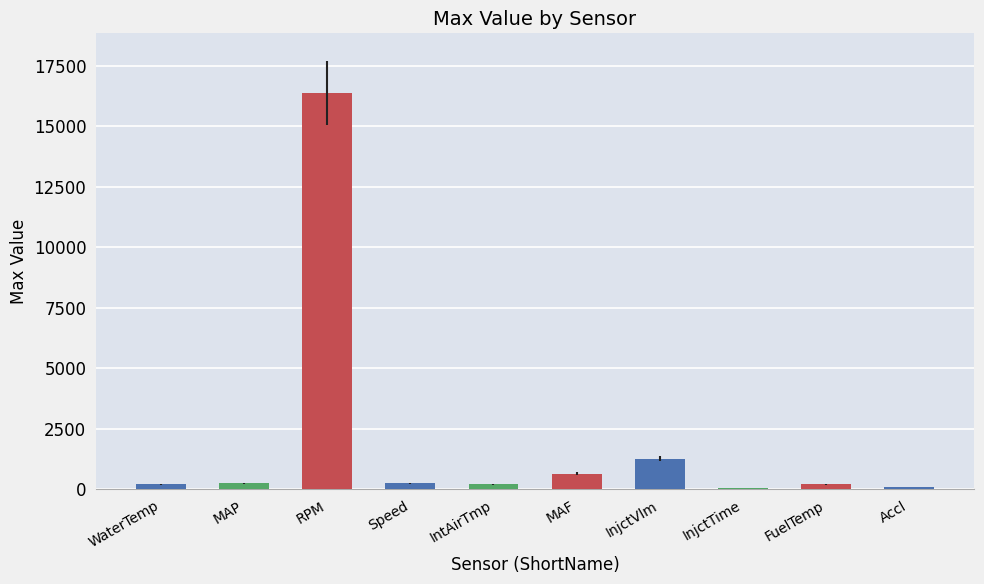

Is it true that the value at RPM is 16384.0?

True